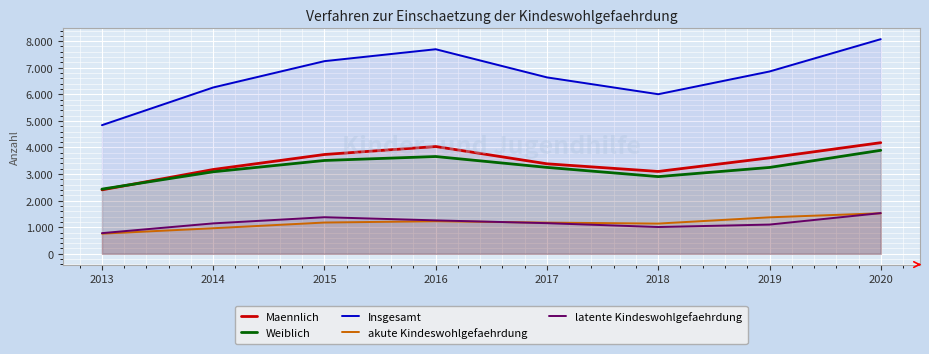

True or false: akute Kindeswohlgefaehrdung and Insgesamt cross at least once.

False